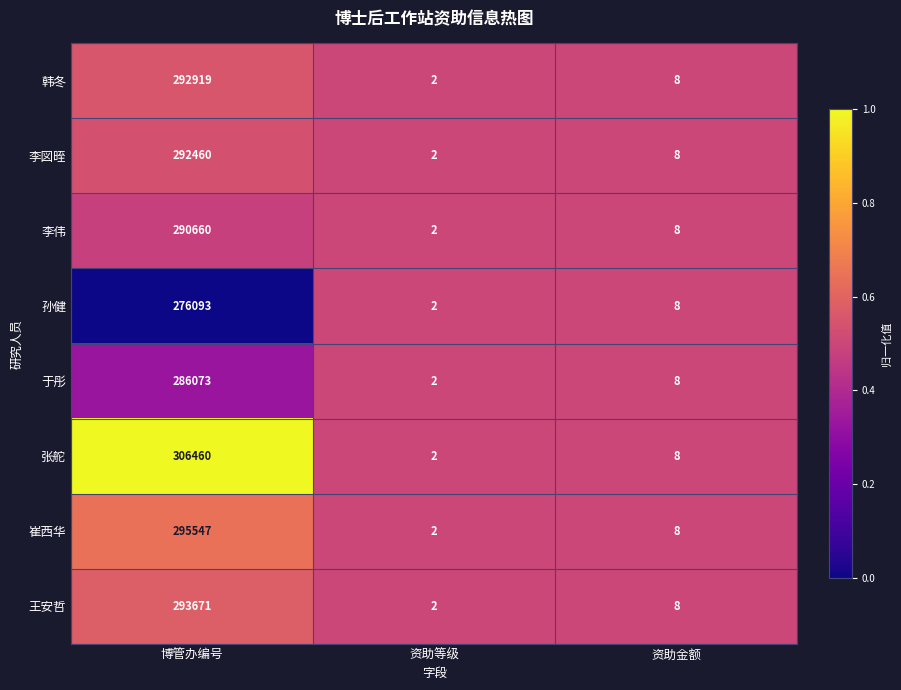

Which series has the widest spread of values?

张舵